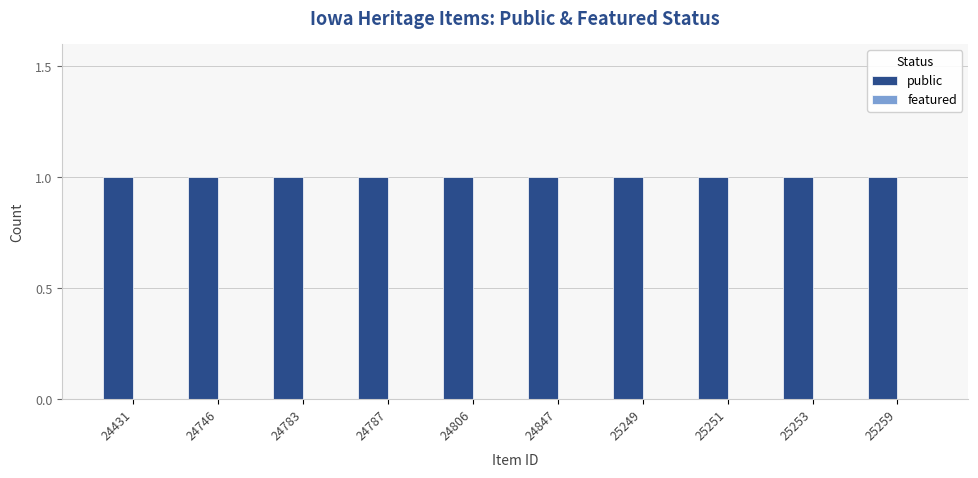

How many categories are shown in the chart?

10